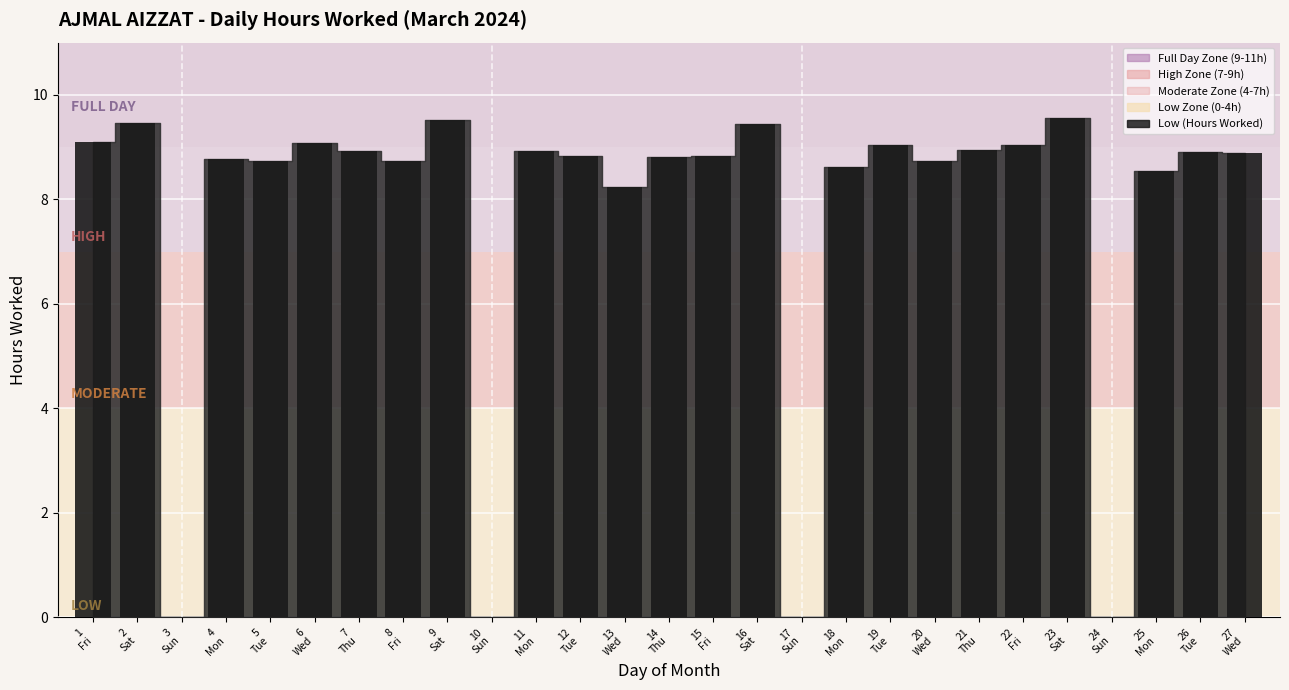

What is the sum of all values?

205.7